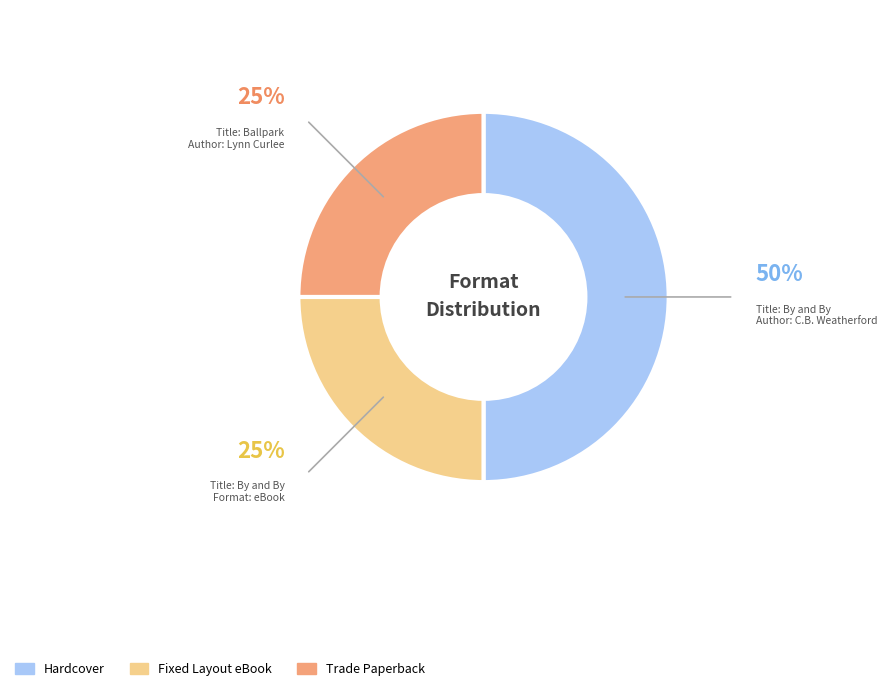

Count the number of slices in the pie.

3